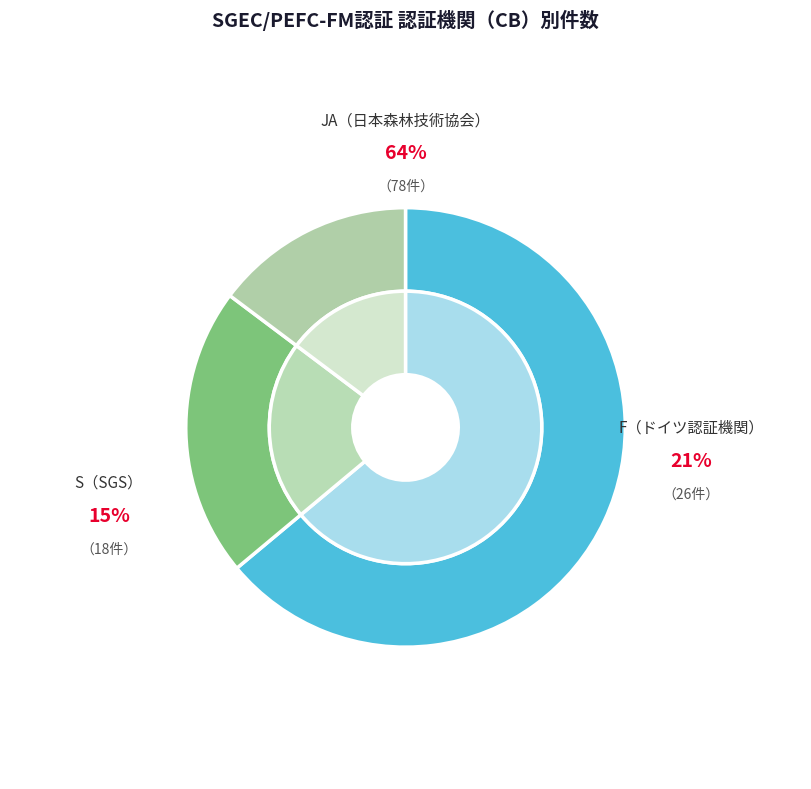

To the nearest percent, what is the difference between the F and JA slice percentages?

43%